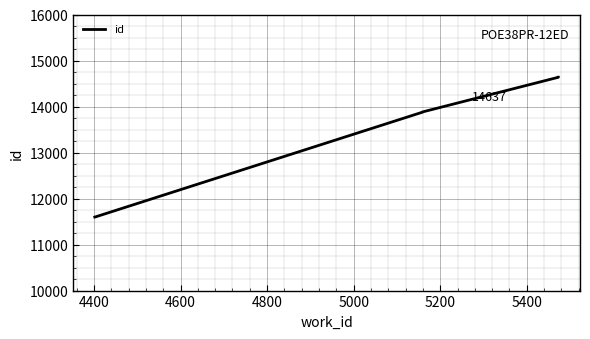

True or false: the data has more than 1 interior local peaks.

False